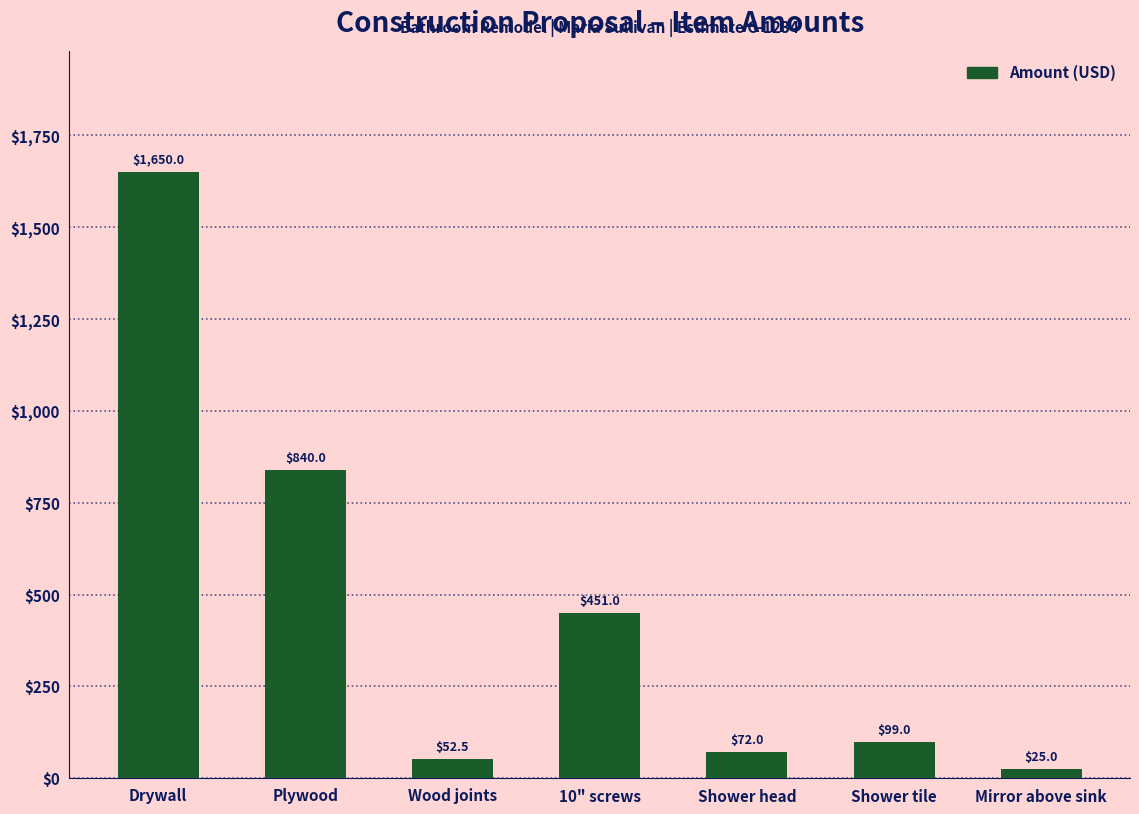

Reading left to right, transcribe all the data shown in this chart.

1650.0	840.0	52.5	451.0	72.0	99.0	25.0